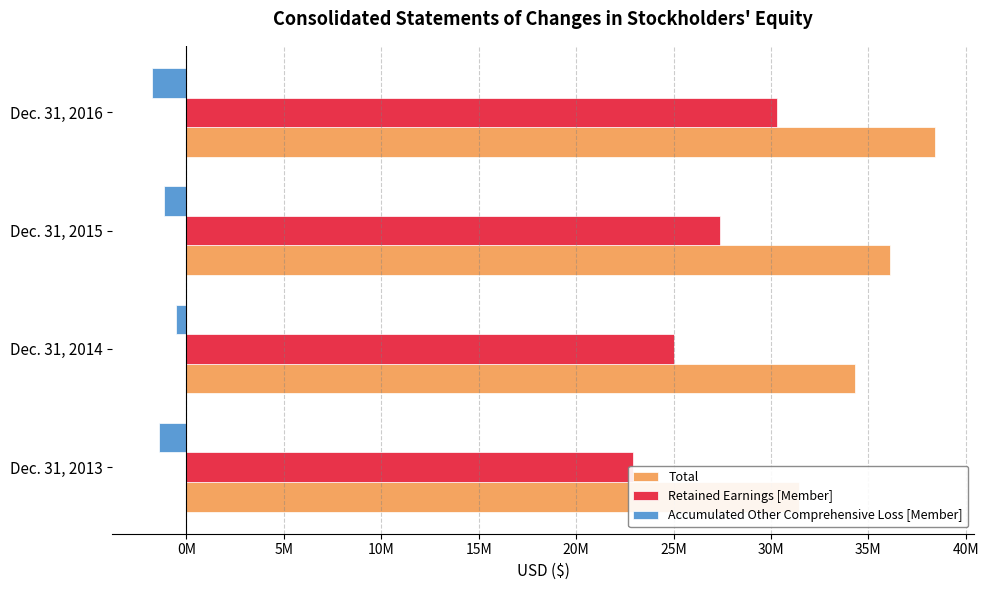

The value of Accumulated Other Comprehensive Loss [Member] at Dec. 31, 2016 is -3058411. True or false?

False